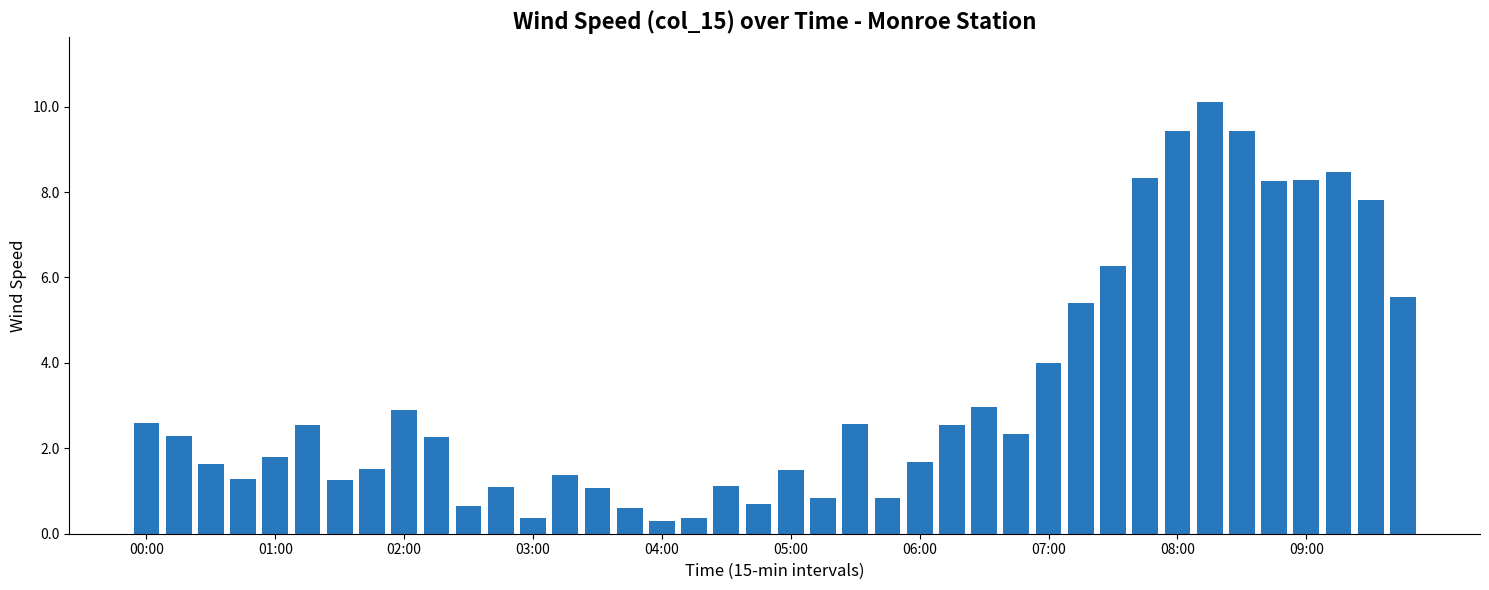

How many data points are above 2?

21